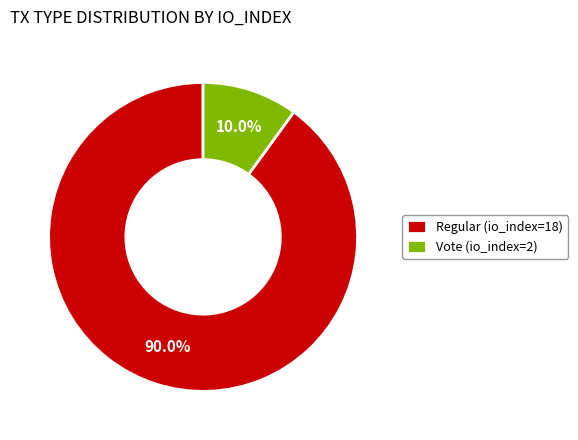

True or false: Vote (io_index=2) accounts for 10% of the total.

True